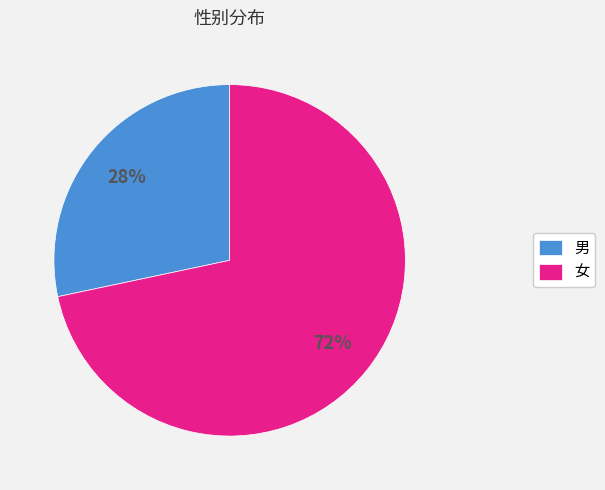

Combined, do 女 and 男 account for over 50%?

Yes